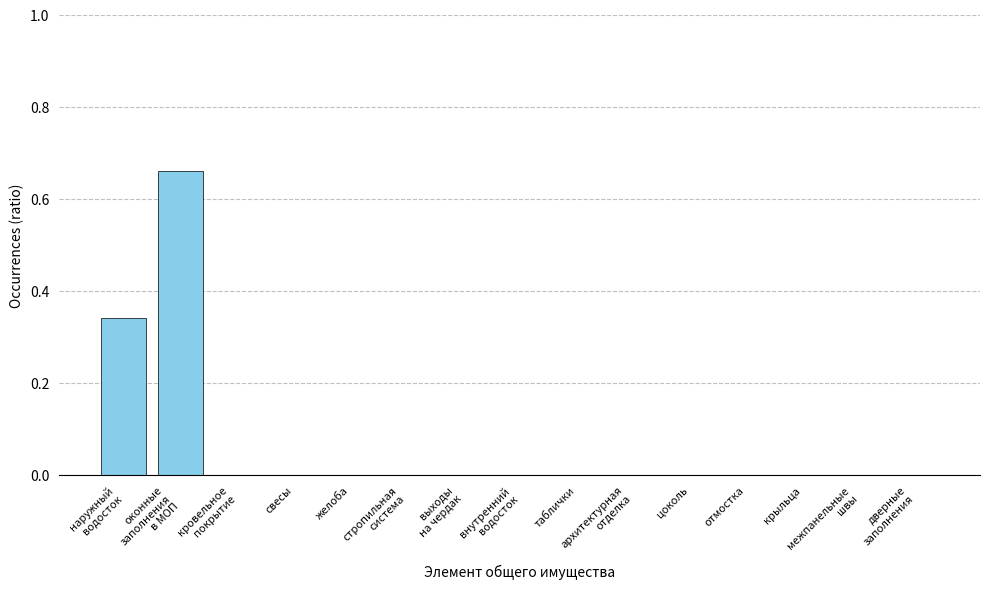

True or false: the data shows 0.0 at отмостка.

True